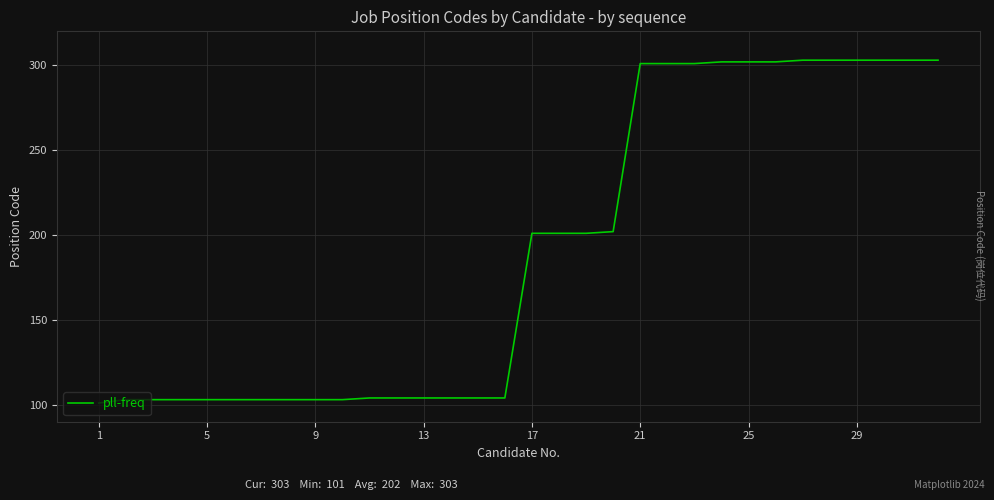

What is the greatest value displayed?

303